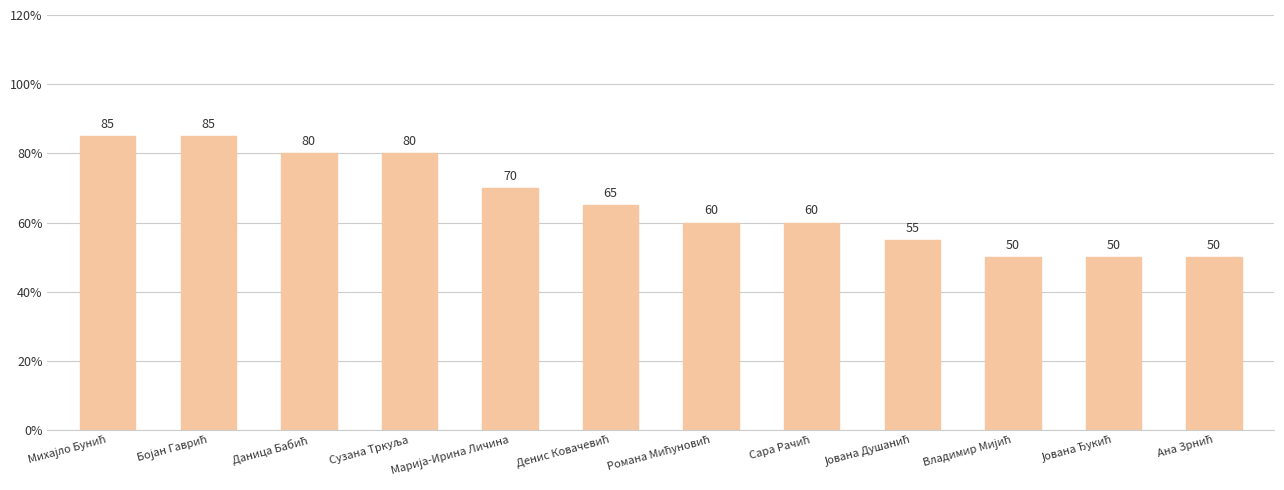

What is the difference between the maximum and minimum values?

35